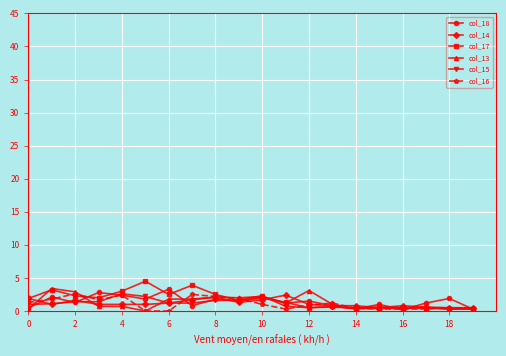

True or false: col_17 and col_18 cross at least once.

True